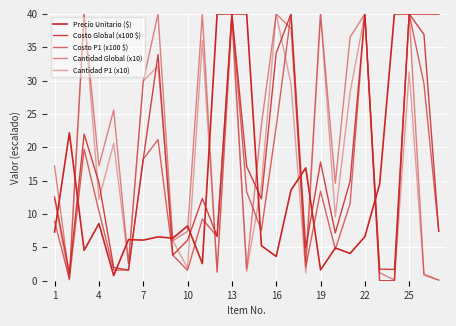

How many lines are shown in the chart?

5